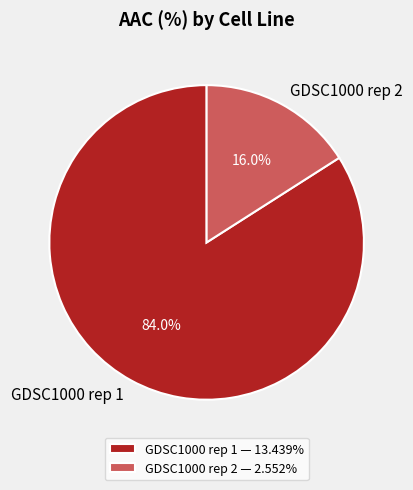

Combined, do GDSC1000 rep 2 and GDSC1000 rep 1 account for over 50%?

Yes